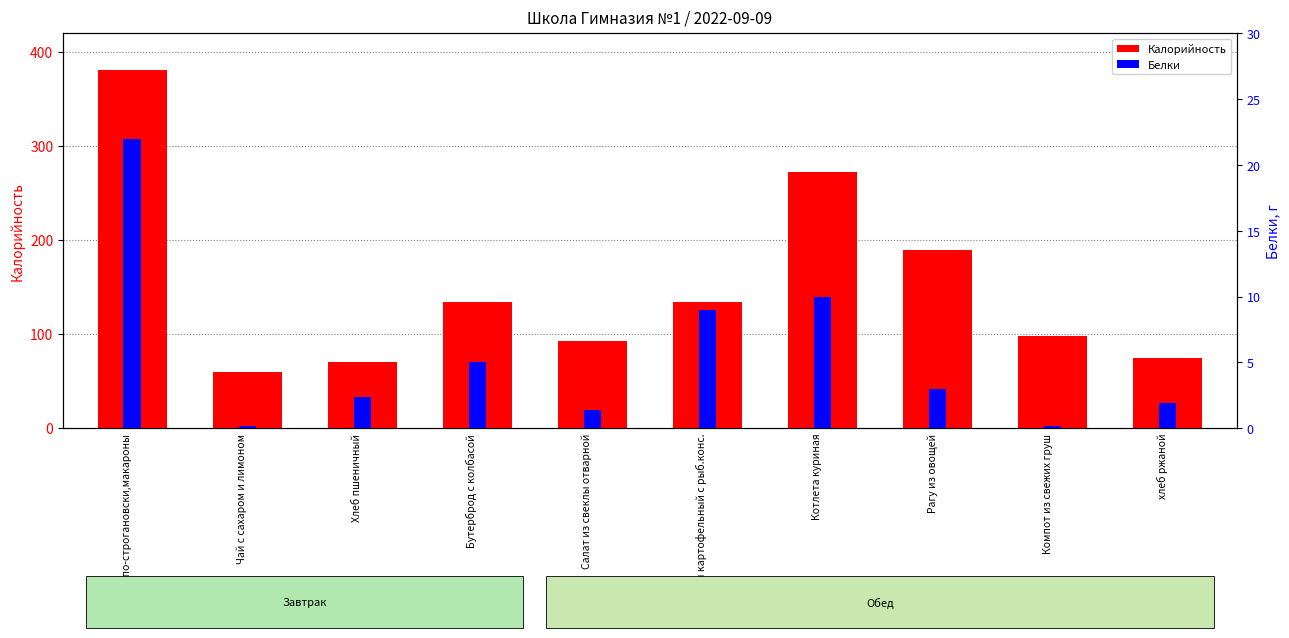

Reading left to right, extract all data points from this chart.

Калорийность: 381.0	60.0	70.1	134.0	93.0	134.0	273.0	190.0	98.0	75.0
Белки: 22.0	0.2	2.4	5.0	1.4	9.0	10.0	3.0	0.2	1.9